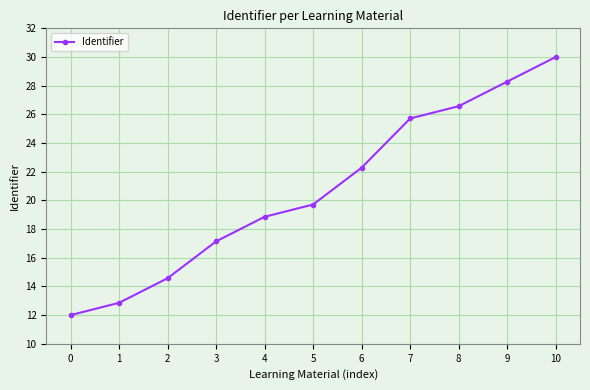

Is this an area chart (filled region under the line)?

No